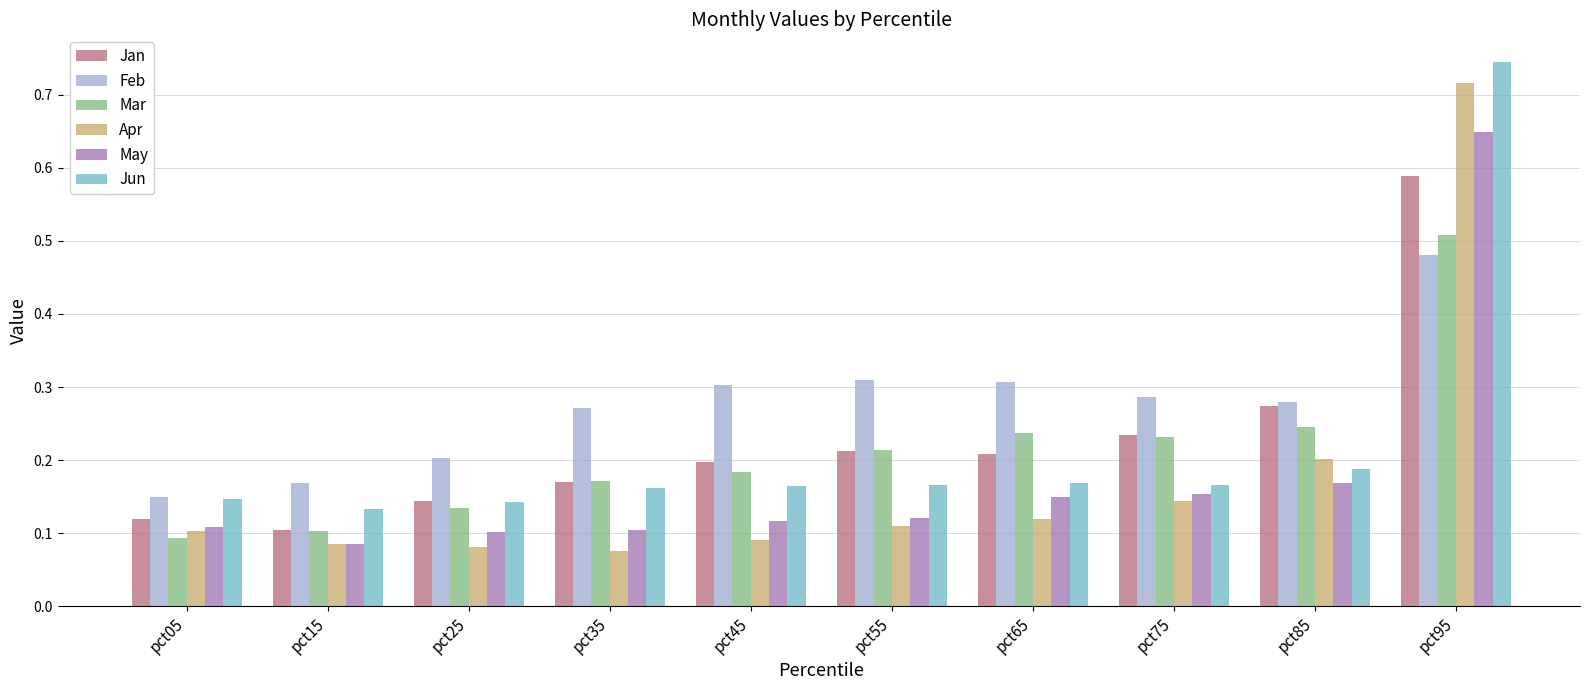

Rank the series by their maximum value, from lowest to highest.

Feb, Mar, Jan, May, Apr, Jun